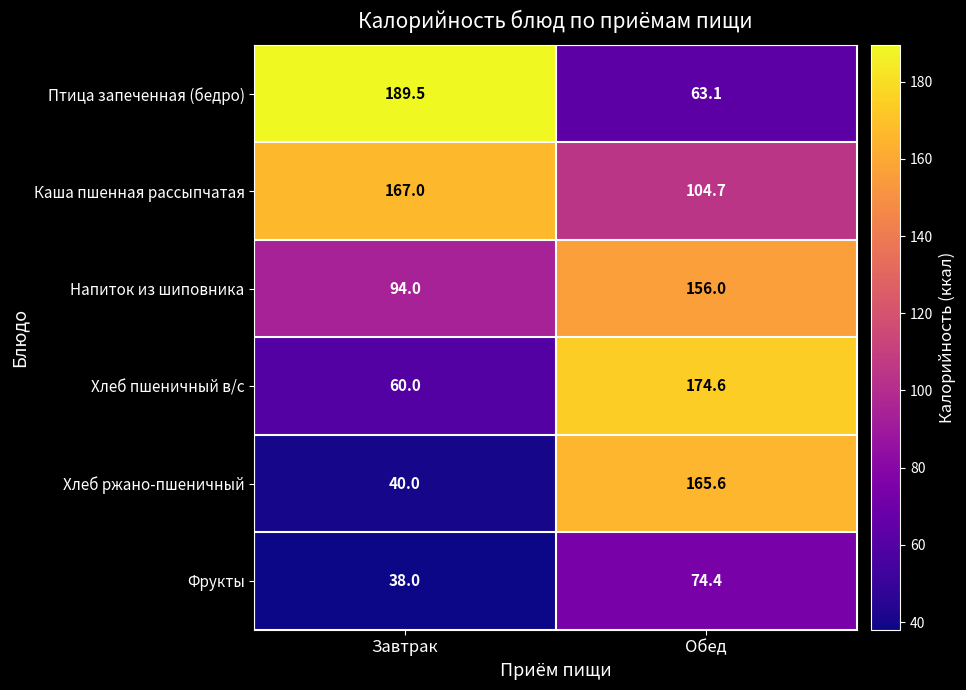

Where is Каша пшенная рассыпчатая nearest to the value 135?

Обед